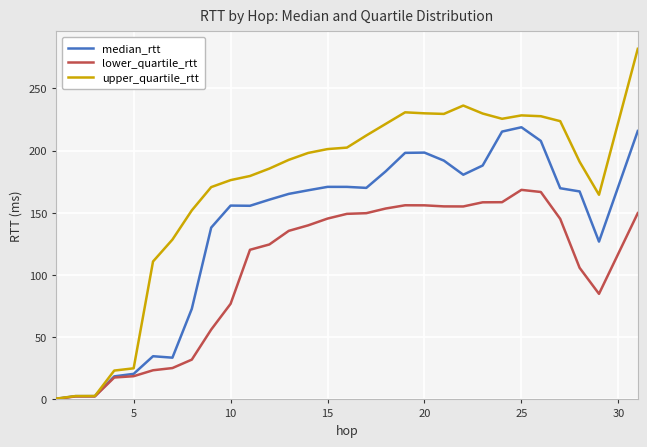

Which series has the largest range (max minus min)?

upper_quartile_rtt